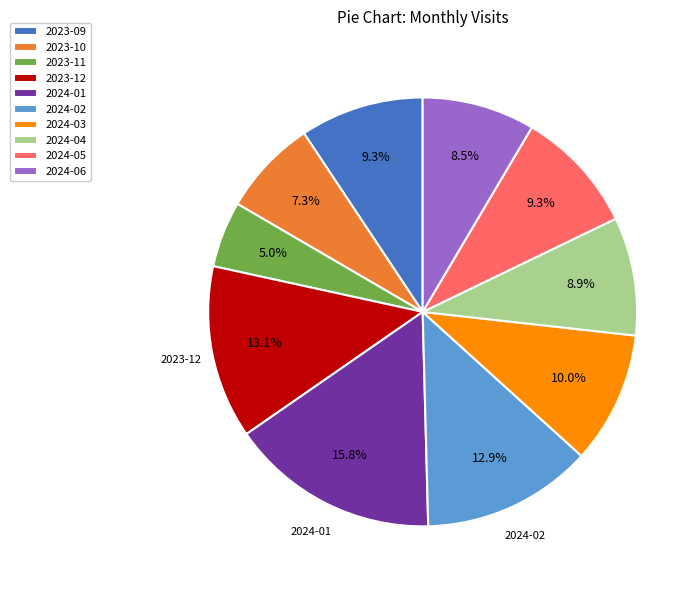

What is the ratio of the value at 2023-11 to the value at 2023-09?

0.5